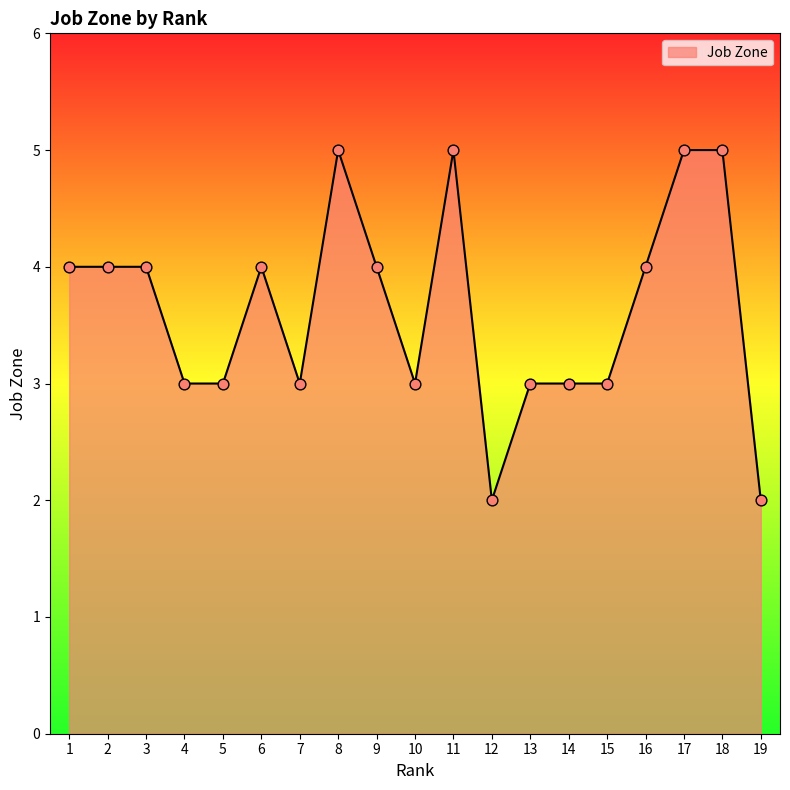

Which has a higher value, 14 or 1?

1